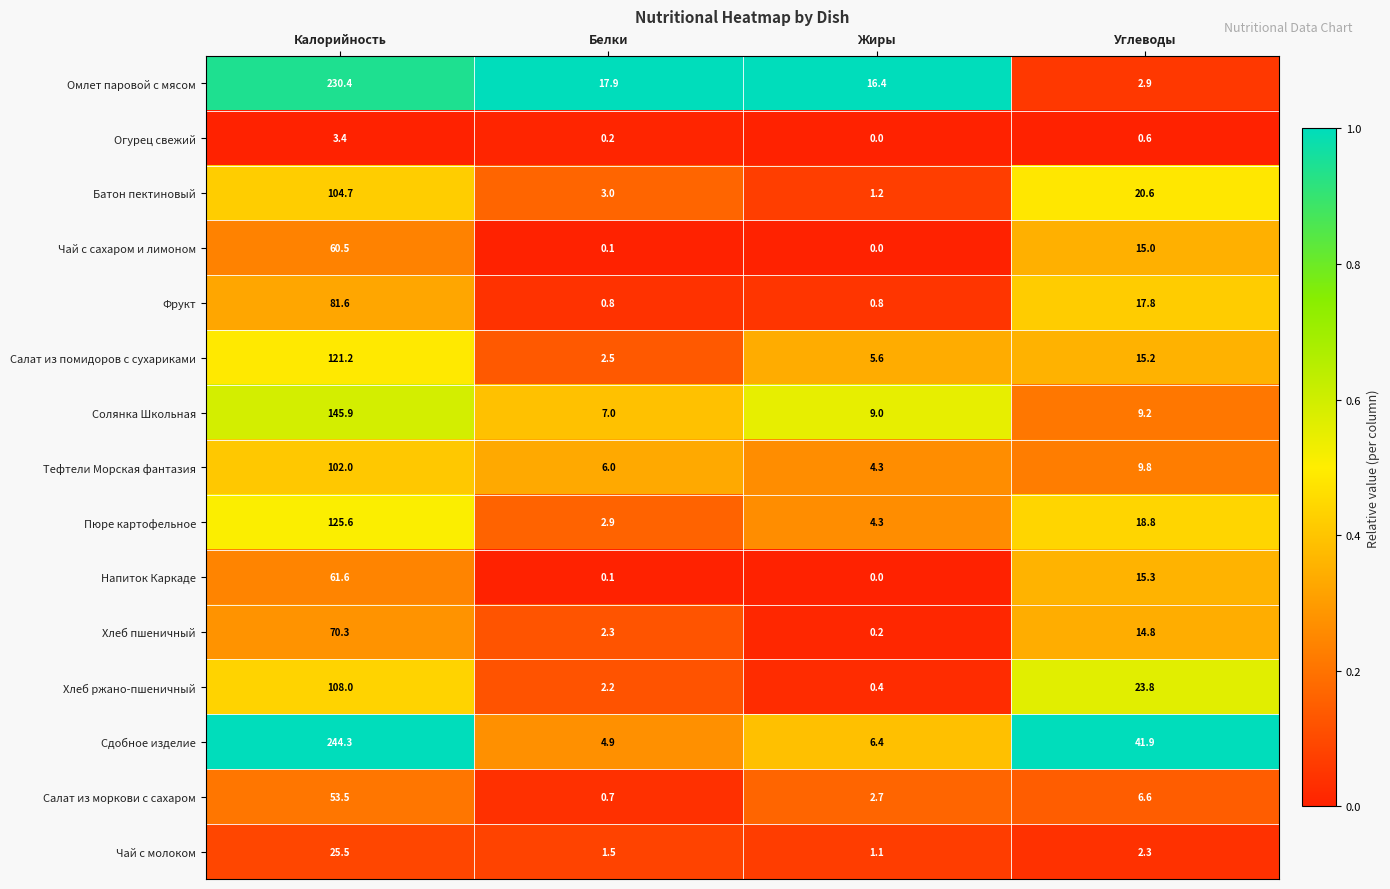

List the series in order of their peak value, lowest first.

Огурец свежий, Чай с молоком, Салат из моркови с сахаром, Чай с сахаром и лимоном, Напиток Каркаде, Хлеб пшеничный, Фрукт, Тефтели Морская фантазия, Батон пектиновый, Хлеб ржано-пшеничный, Салат из помидоров с сухариками, Пюре картофельное, Солянка Школьная, Омлет паровой с мясом, Сдобное изделие